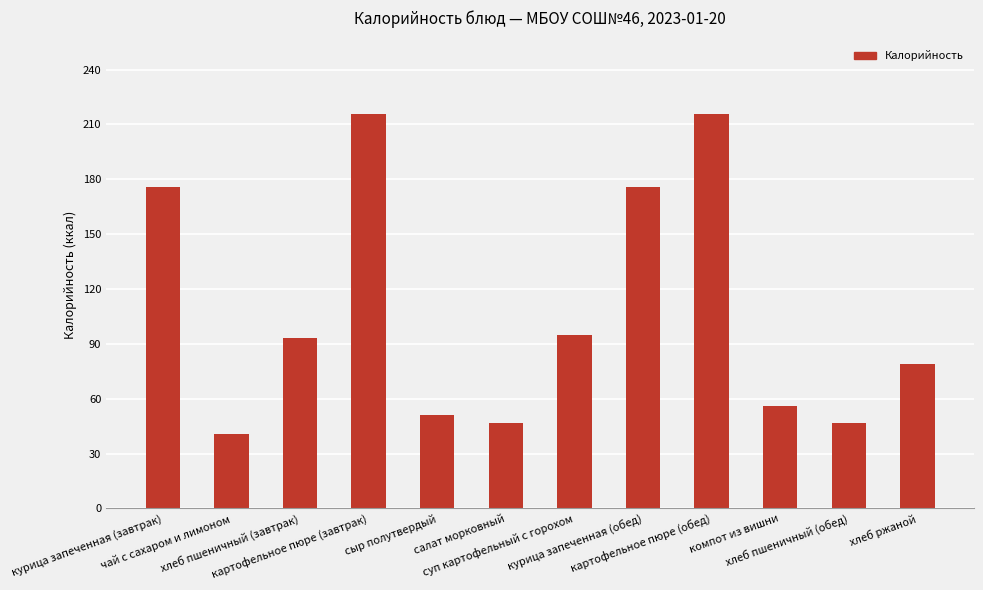

What is the smallest value displayed?

41.0